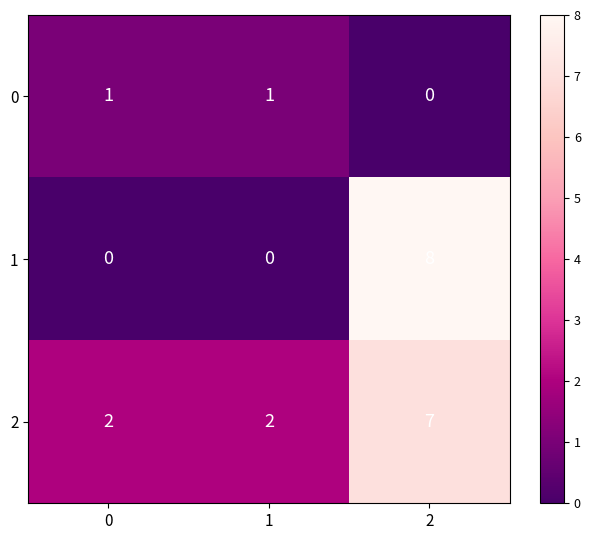

What is the greatest value displayed?

8